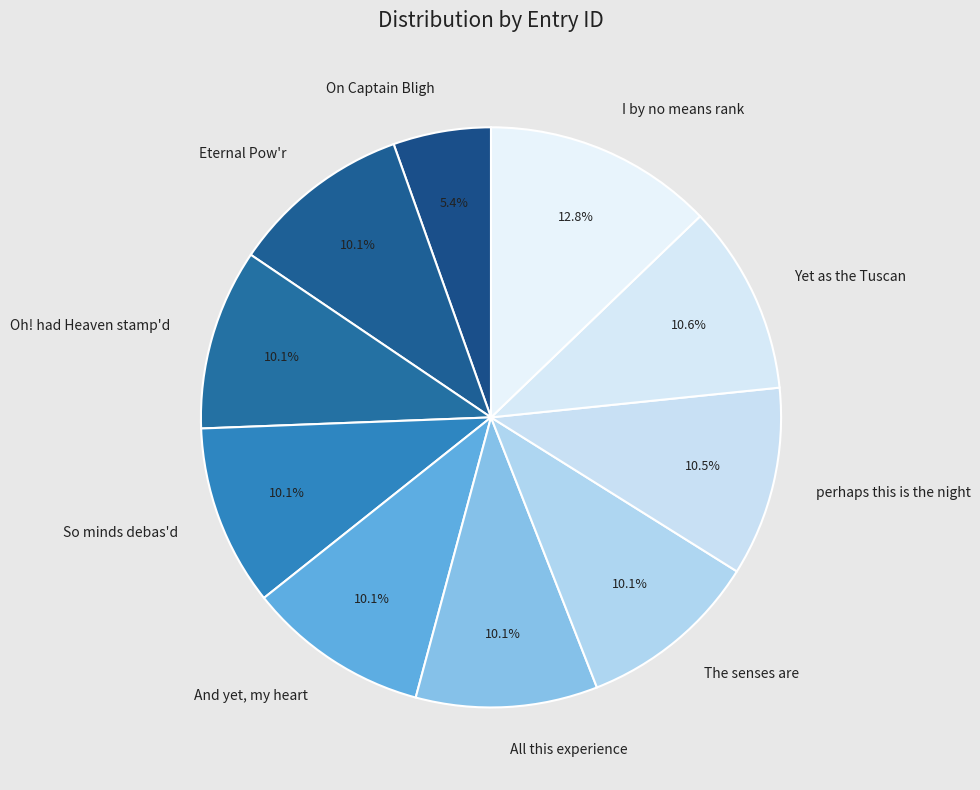

How much of the chart is everything except So minds debas'd?

89.9%